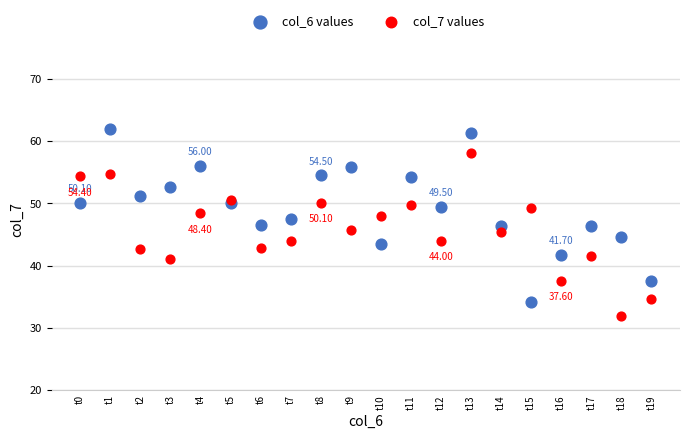

What are all the series names shown in the legend?

col_6 values, col_7 values